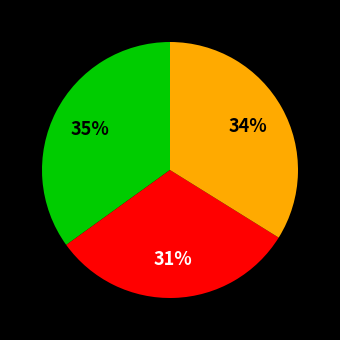

Does any single category account for the majority?

No